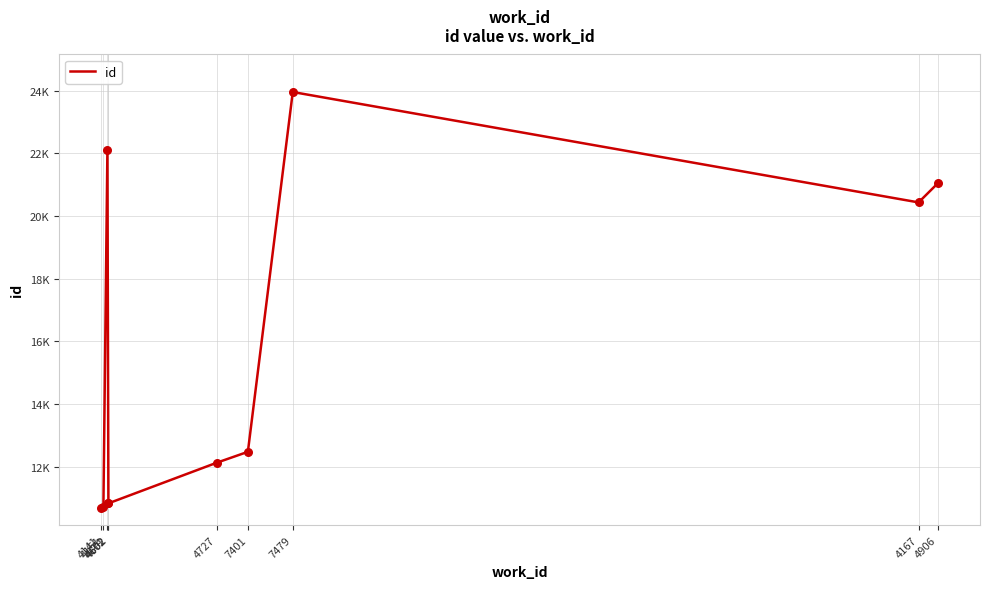

Approximately how many times larger is the value at 4151 compared to 4171?

0.5